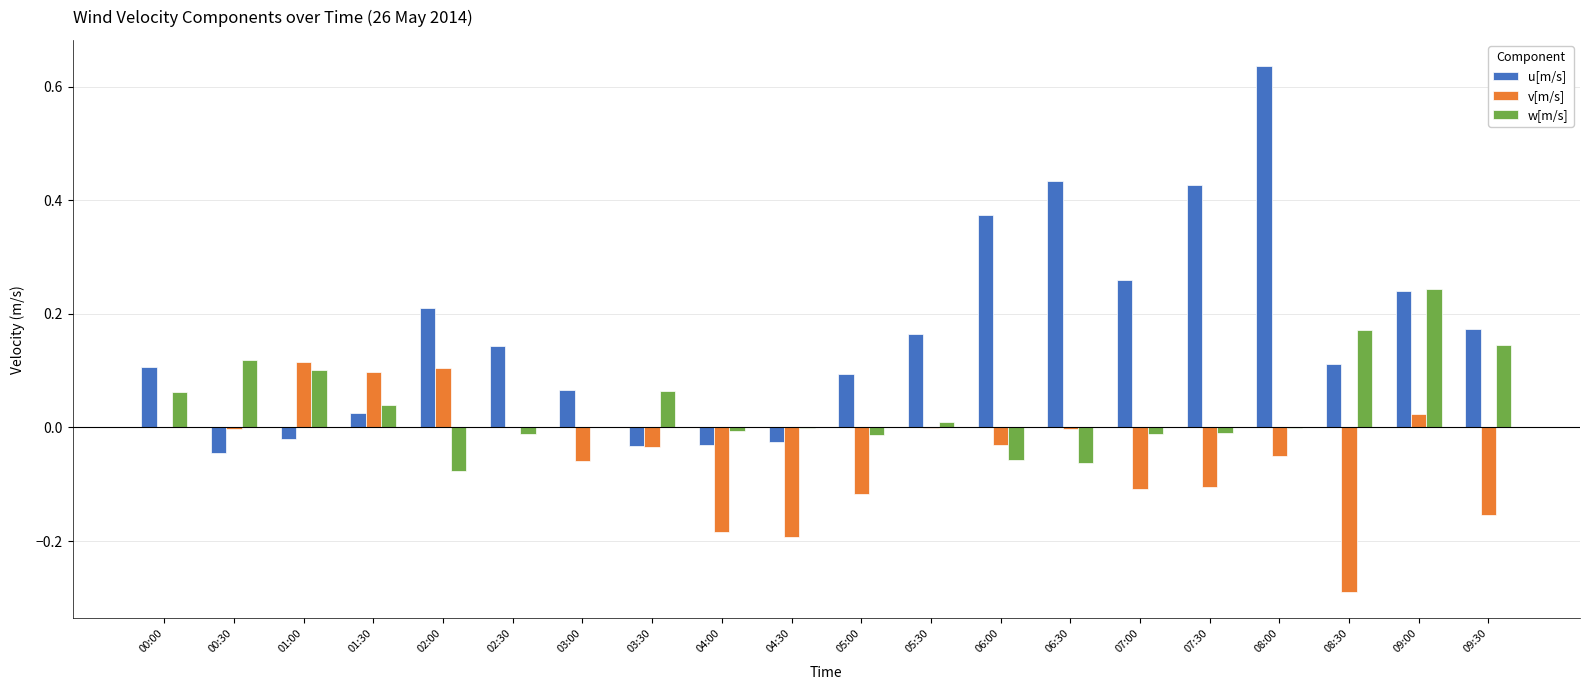

What is the label of the 16th bar from the left?

07:30